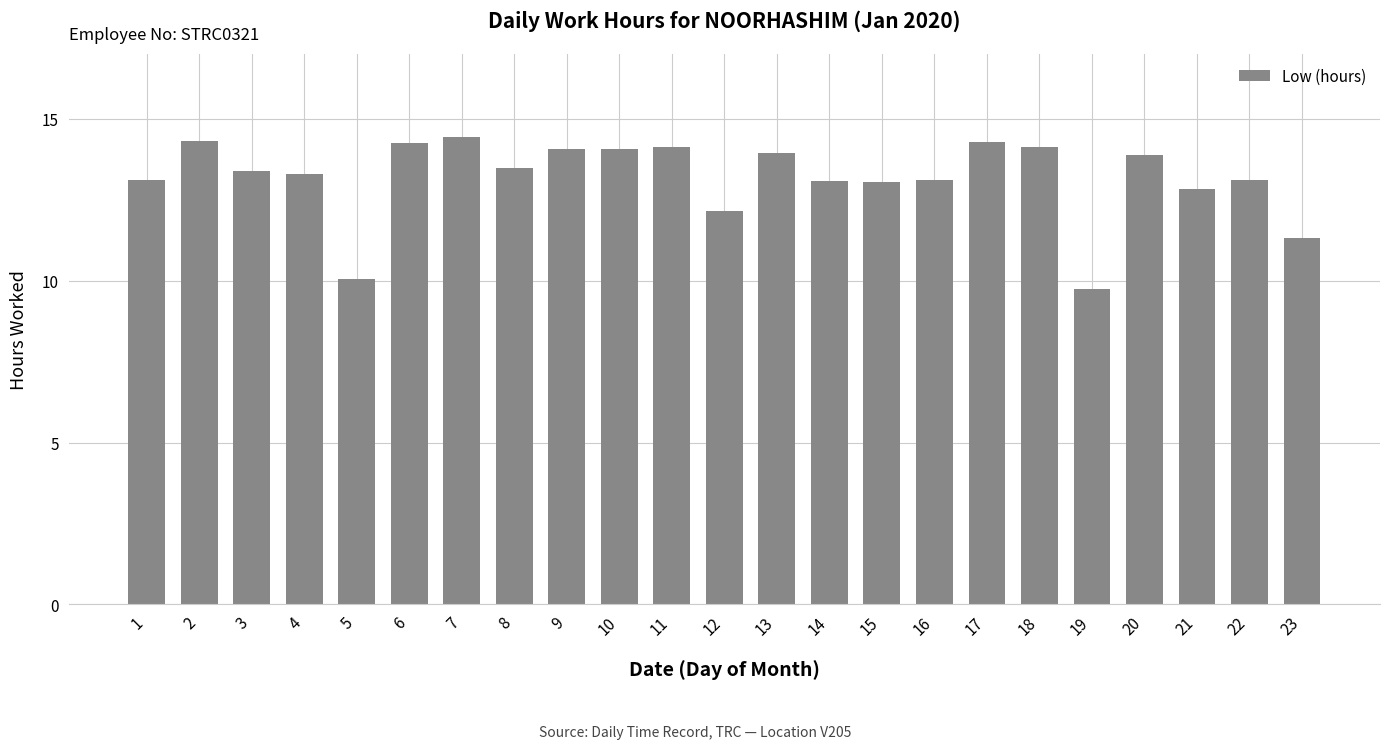

What is the value of the 2nd bar from the left?

14.3